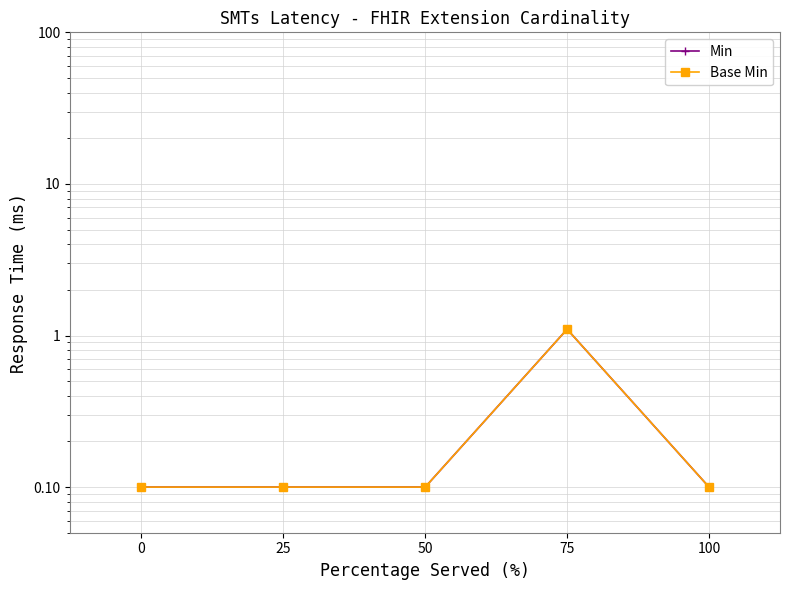

At which category is the sum across all series the highest?

75